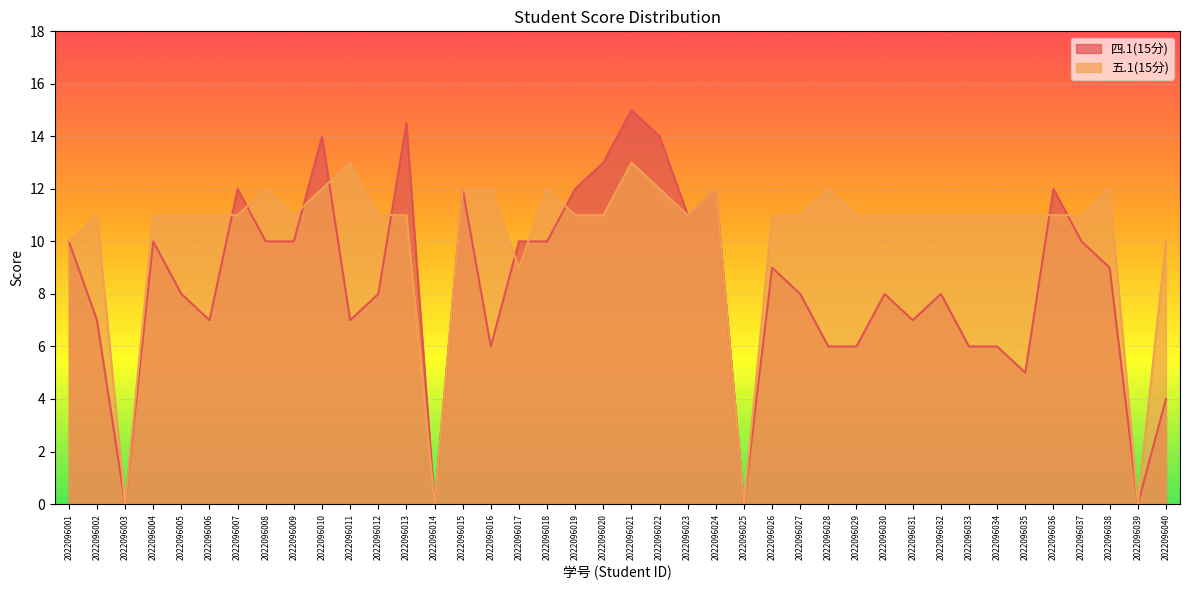

Reading left to right, transcribe all the data shown in this chart.

四.1(15分): 10.0	7.0	0.0	10.0	8.0	7.0	12.0	10.0	10.0	14.0	7.0	8.0	14.5	0.0	12.0	6.0	10.0	10.0	12.0	13.0	15.0	14.0	11.0	12.0	0.0	9.0	8.0	6.0	6.0	8.0	7.0	8.0	6.0	6.0	5.0	12.0	10.0	9.0	0.0	4.0
五.1(15分): 10.0	11.0	0.0	11.0	11.0	11.0	11.0	12.0	11.0	12.0	13.0	11.0	11.0	0.0	12.0	12.0	9.0	12.0	11.0	11.0	13.0	12.0	11.0	12.0	0.0	11.0	11.0	12.0	11.0	11.0	11.0	11.0	11.0	11.0	11.0	11.0	11.0	12.0	0.0	10.0